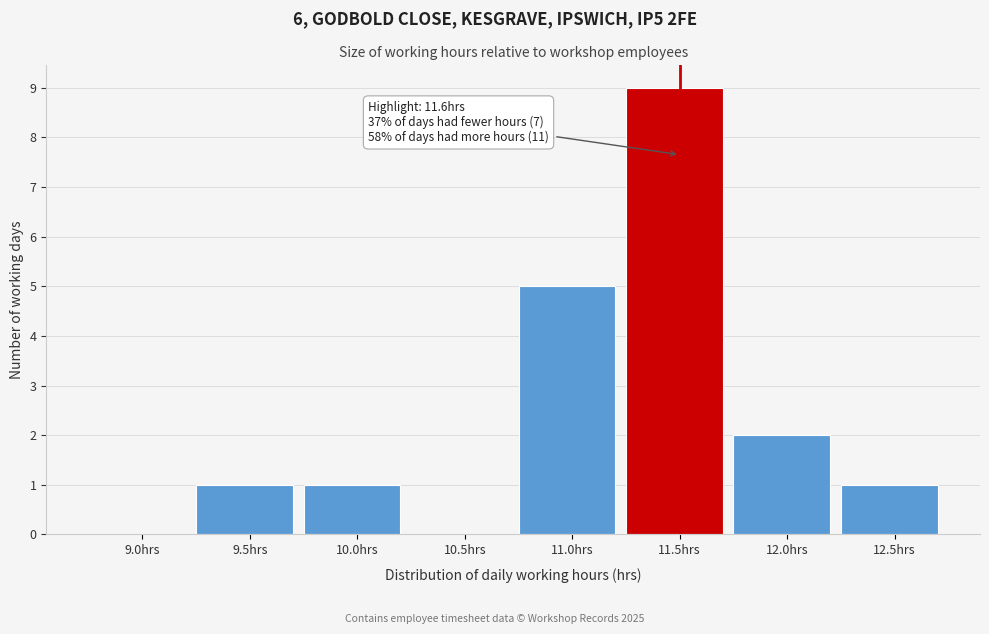

Reading left to right, extract all data points from this chart.

9.0hrs=0	9.5hrs=1	10.0hrs=1	10.5hrs=0	11.0hrs=5	11.5hrs=9	12.0hrs=2	12.5hrs=1